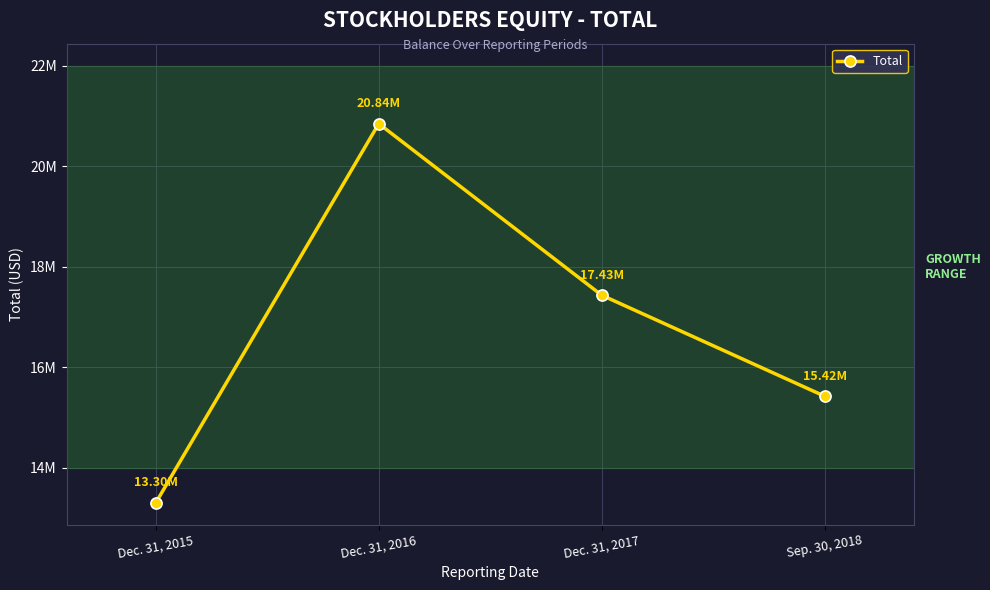

Does the chart display data point markers on the line(s)?

Yes